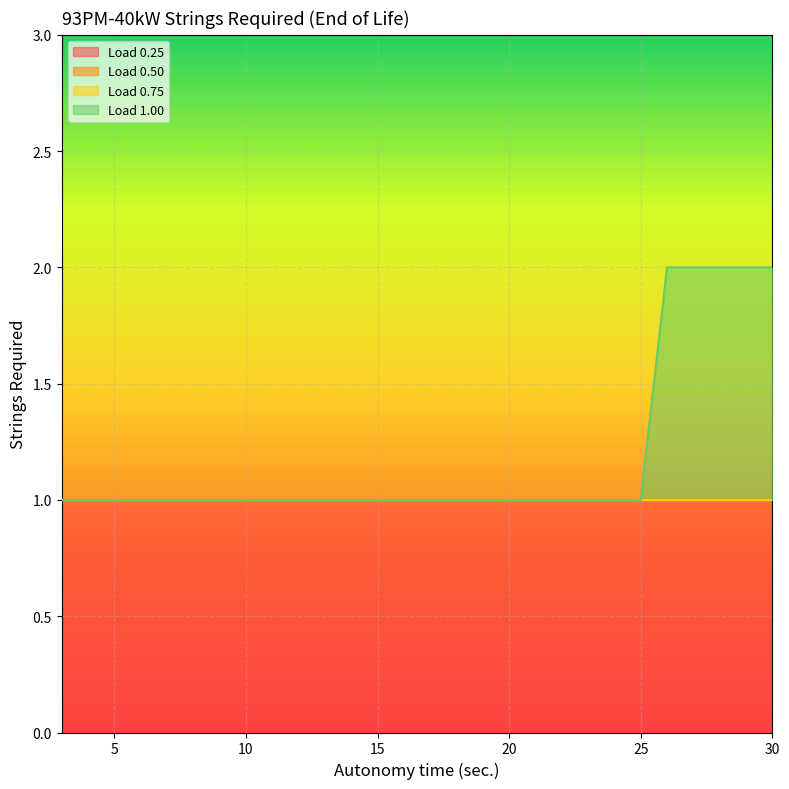

The value of Load 0.75 at 14 is 1. True or false?

False